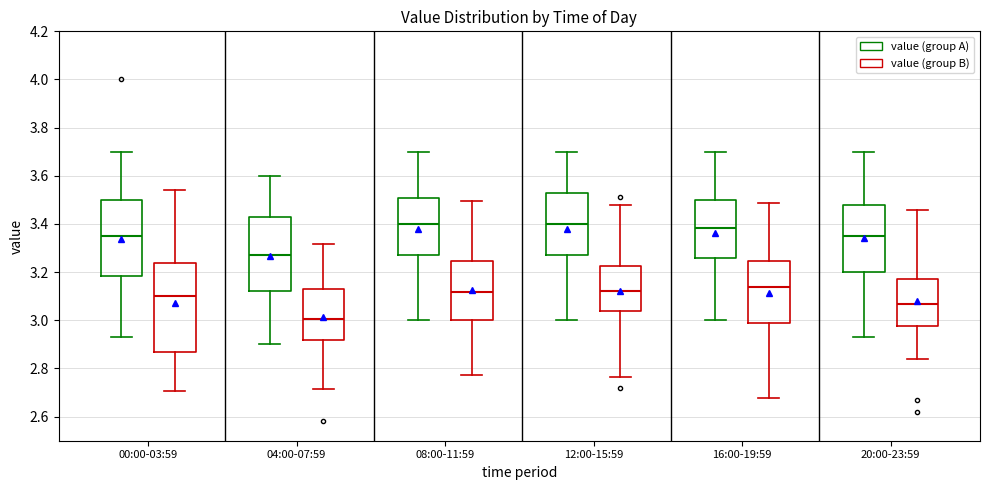

Reading left to right, read every box against the y-axis: the position of its median line, the range the box covers, and the ends of its whiskers. The values are not printed on the chart, so give them approximately, as read against the axis.

00:00-03:59 (value (group A)): median 3.36, box 3.18 to 3.50, whiskers 2.94 to 3.70
00:00-03:59 (value (group B)): median 3.10, box 2.86 to 3.24, whiskers 2.70 to 3.54
04:00-07:59 (value (group A)): median 3.28, box 3.12 to 3.44, whiskers 2.90 to 3.60
04:00-07:59 (value (group B)): median 3.00, box 2.92 to 3.14, whiskers 2.72 to 3.32
08:00-11:59 (value (group A)): median 3.40, box 3.28 to 3.50, whiskers 3.00 to 3.70
08:00-11:59 (value (group B)): median 3.12, box 3.00 to 3.24, whiskers 2.78 to 3.50
12:00-15:59 (value (group A)): median 3.40, box 3.28 to 3.54, whiskers 3.00 to 3.70
12:00-15:59 (value (group B)): median 3.12, box 3.04 to 3.22, whiskers 2.76 to 3.48
16:00-19:59 (value (group A)): median 3.38, box 3.26 to 3.50, whiskers 3.00 to 3.70
16:00-19:59 (value (group B)): median 3.14, box 2.98 to 3.24, whiskers 2.68 to 3.48
20:00-23:59 (value (group A)): median 3.36, box 3.20 to 3.48, whiskers 2.94 to 3.70
20:00-23:59 (value (group B)): median 3.06, box 2.98 to 3.18, whiskers 2.84 to 3.46